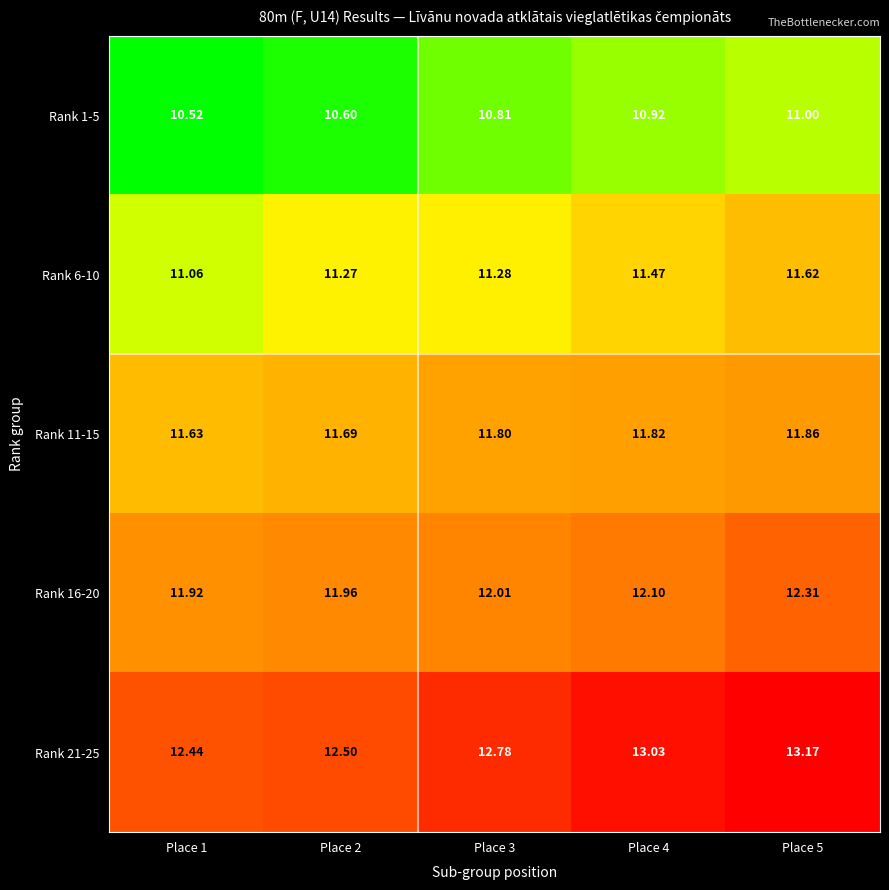

Which series changed the most between Place 2 and Place 4?

Rank 21-25